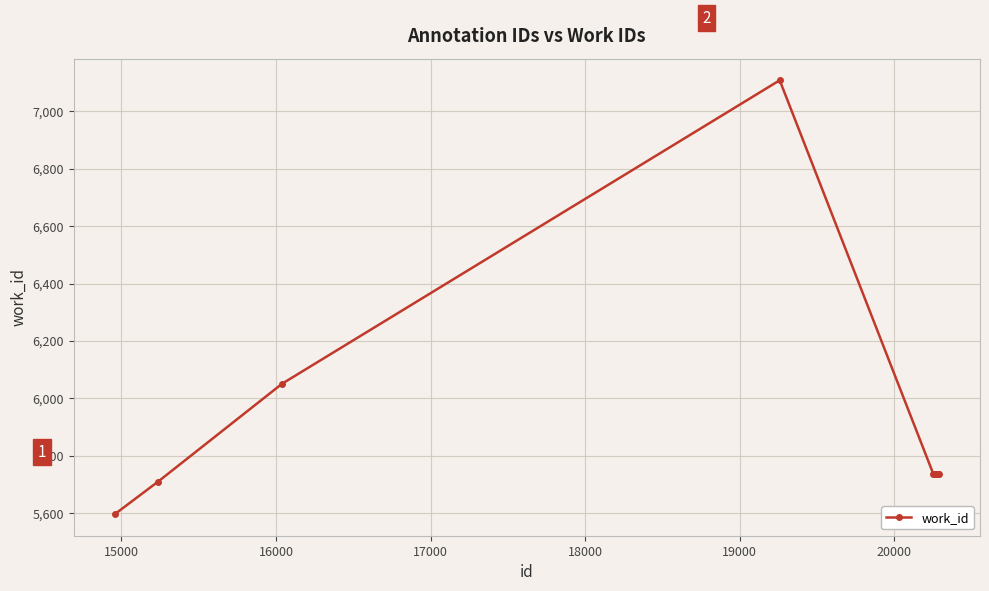

What is the value of the 3rd point from the left?

6051